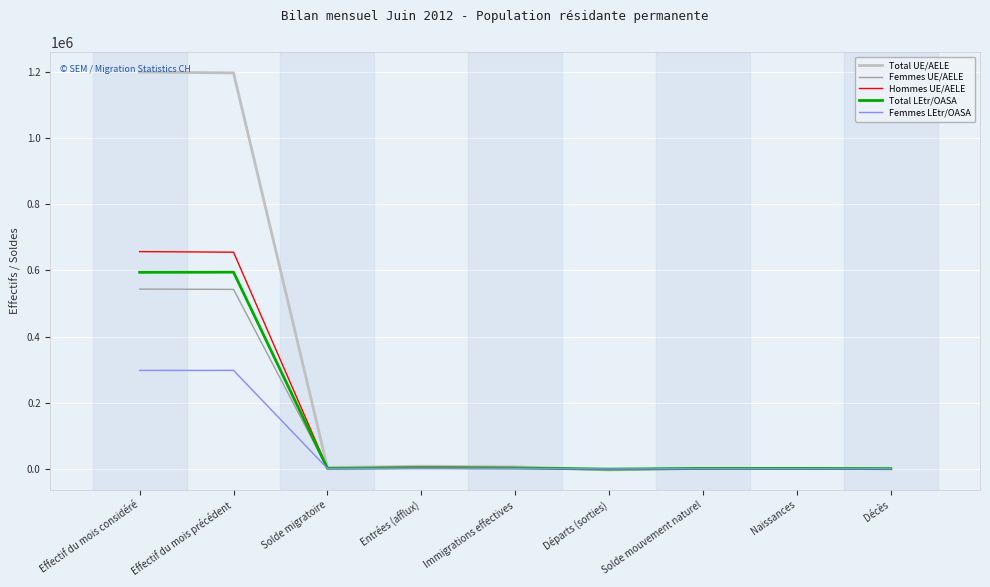

At which label is Femmes LEtr/OASA closest to 148413?

Entrées (afflux)